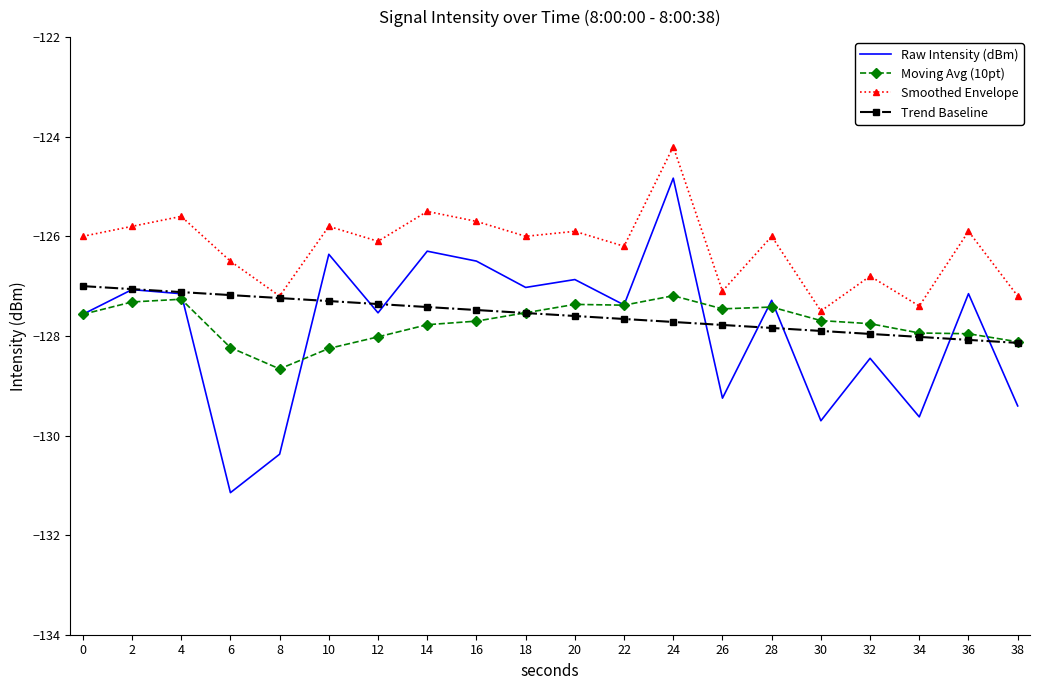

In Smoothed Envelope, how many points are higher than both neighbors (excluding endpoints)?

8